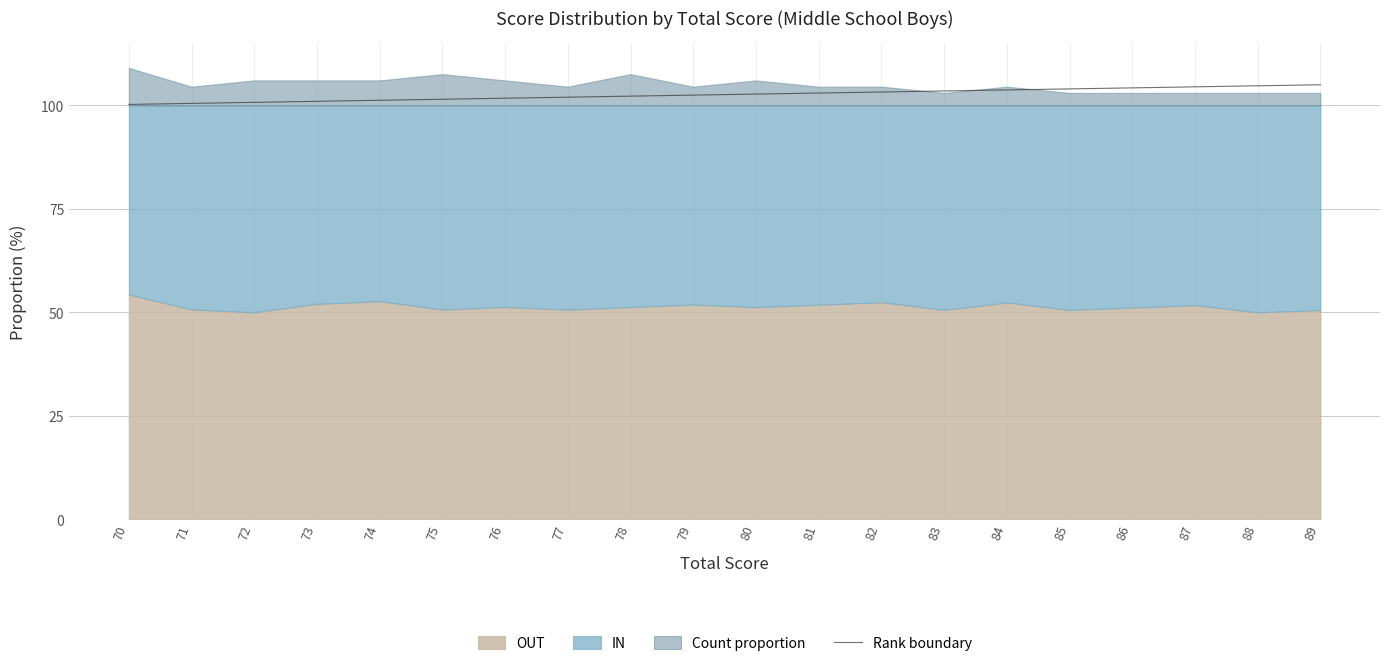

What is the difference between the maximum and minimum values?

4.8